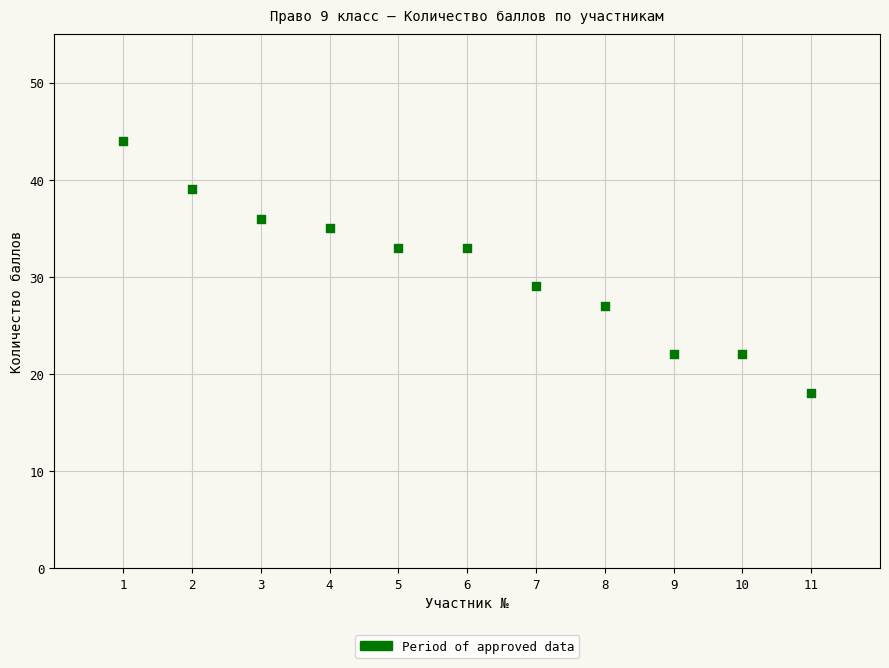

What is the average Y value?

31